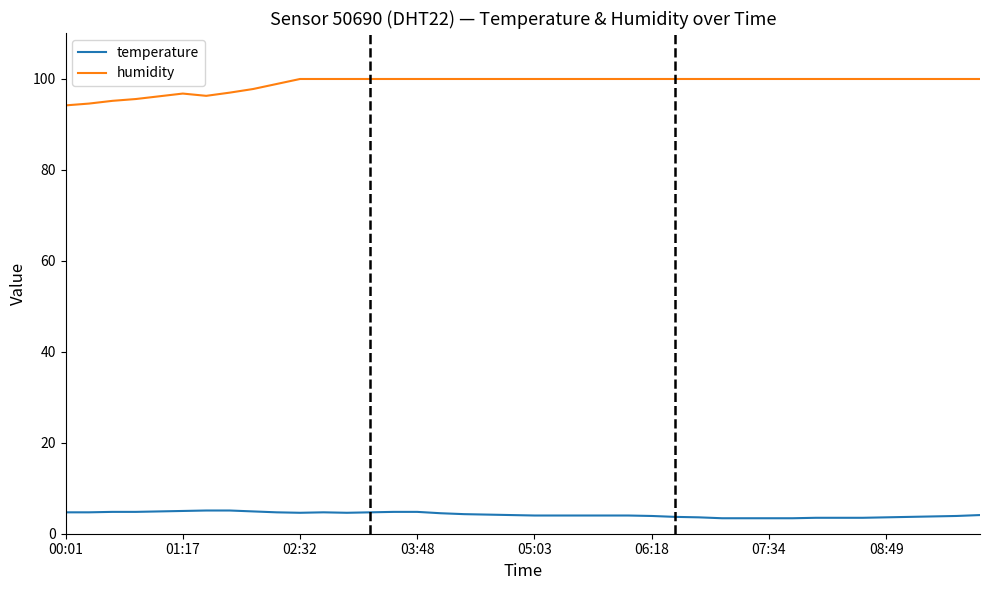

List the series in order of their peak value, lowest first.

temperature, humidity